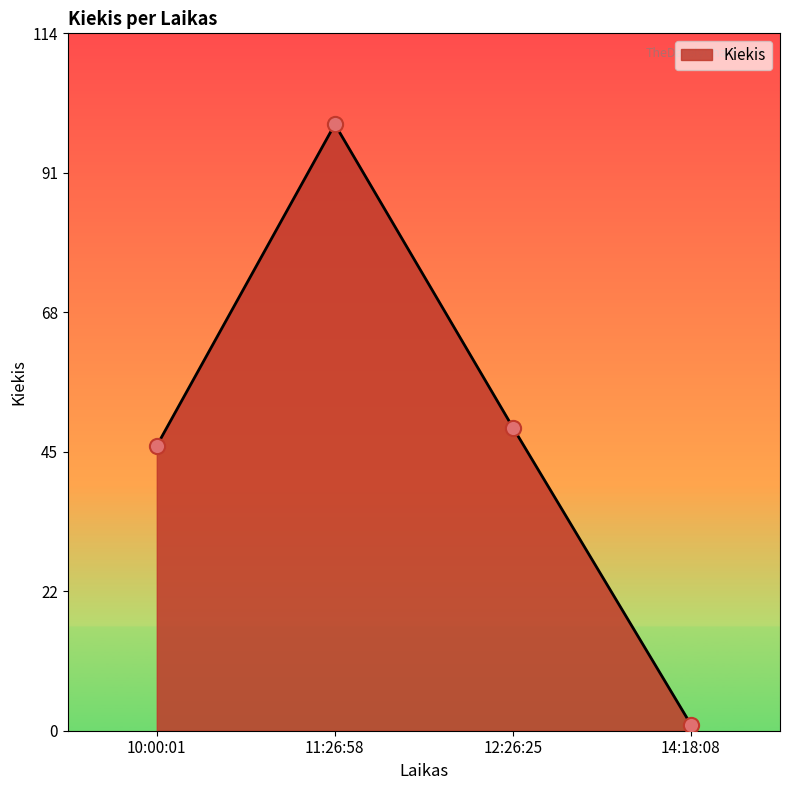

What is the change in value from 12:26:25 to 14:18:08?

-49